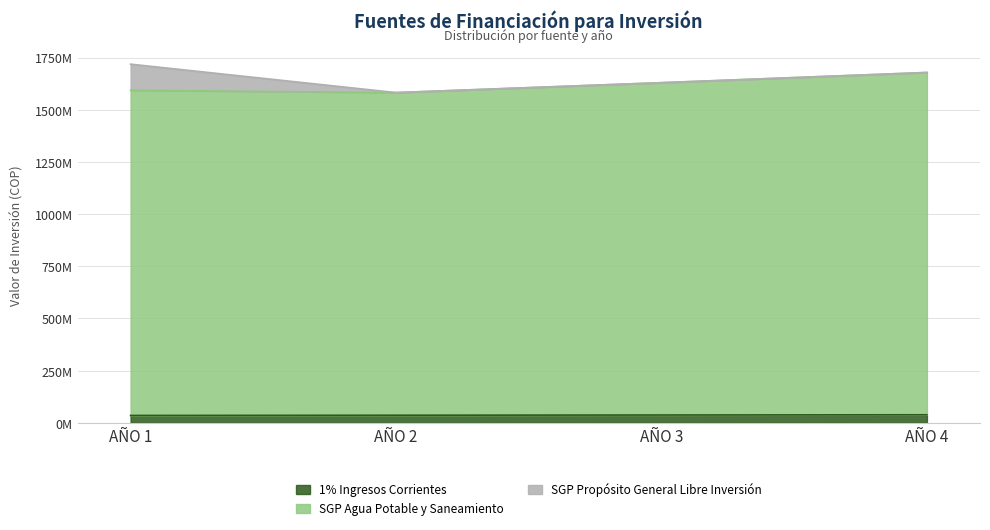

Does the chart display data point markers on the line(s)?

No